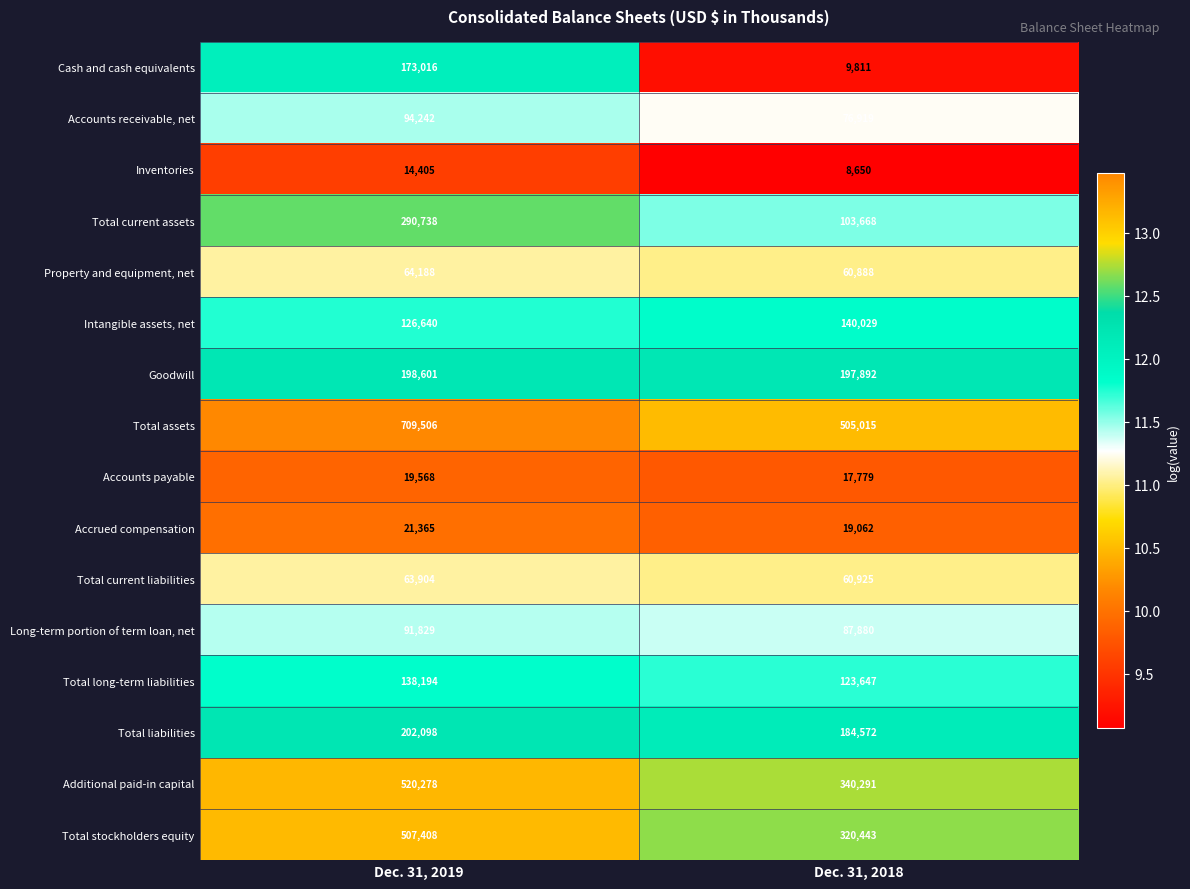

How many categories are shown in the chart?

2